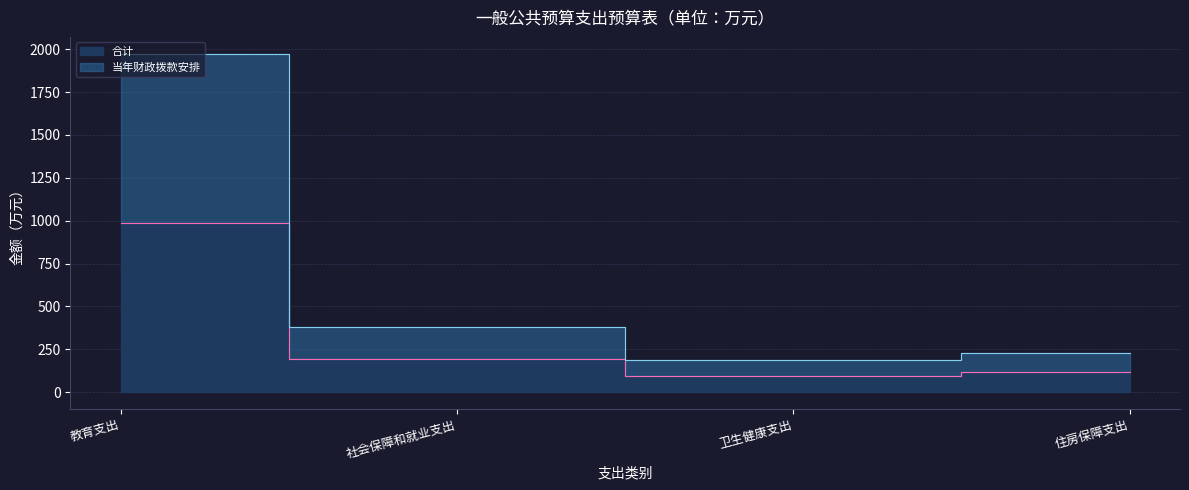

Reading left to right, list all the values displayed in this chart.

合计: 986.7	191.2	94.7	115.2
当年财政拨款安排: 1973.4	382.4	189.3	230.5